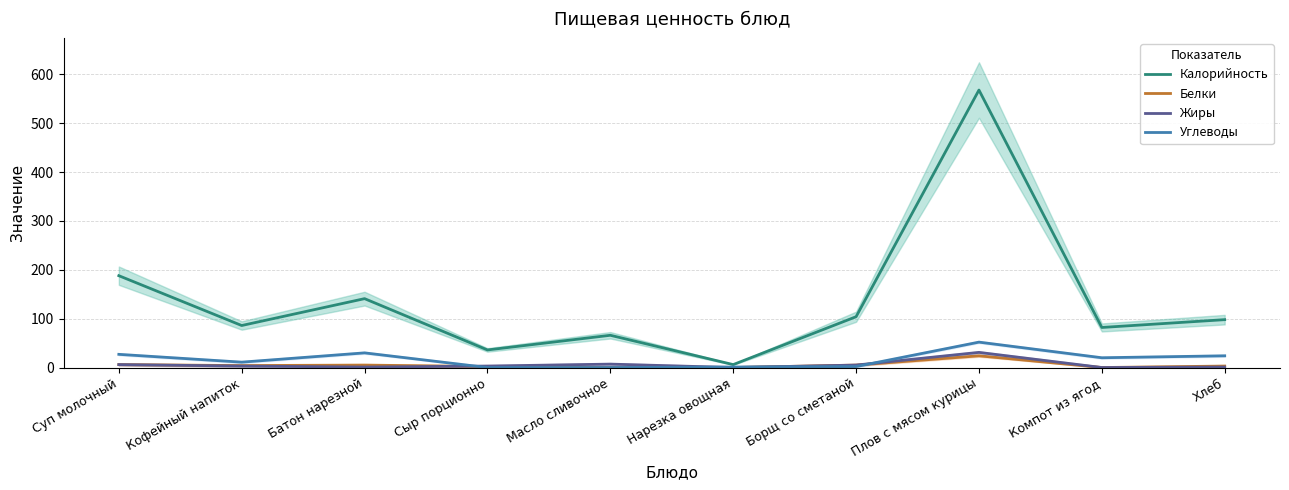

Which series has the largest range (max minus min)?

Калорийность